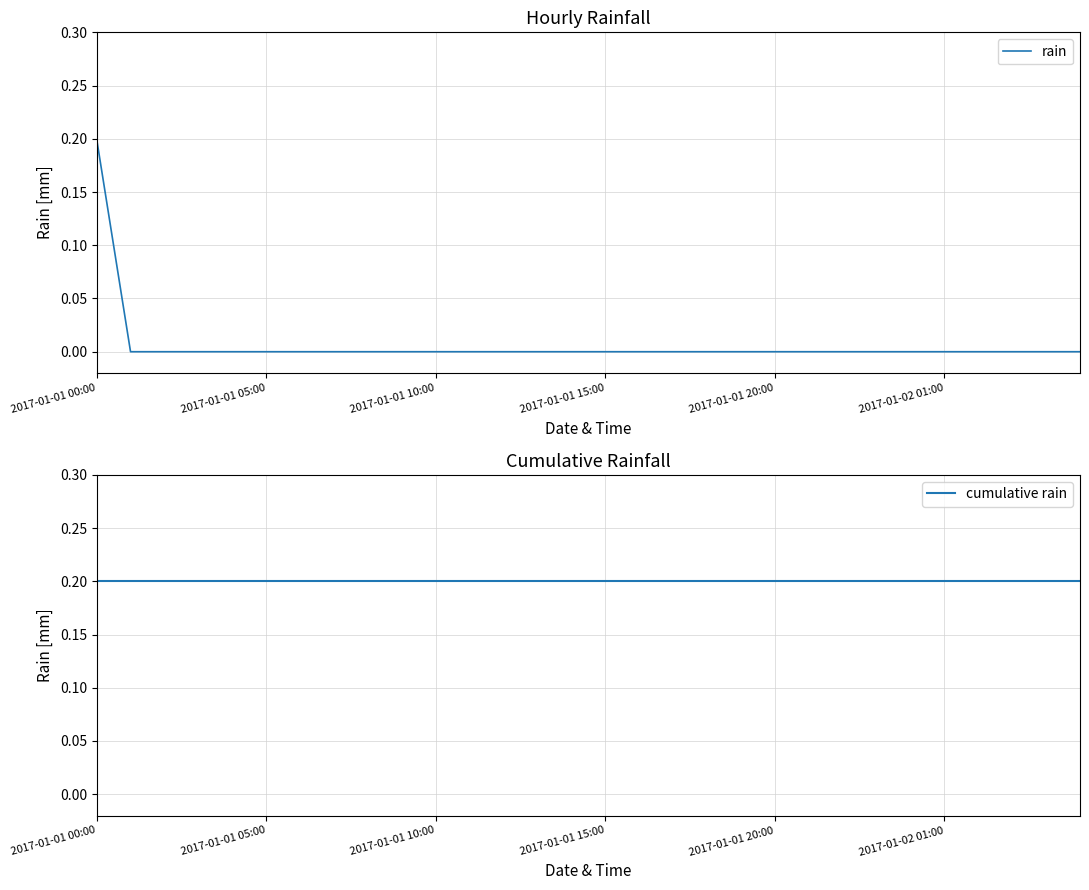

What are all the series names shown in the legend?

rain, cumulative rain